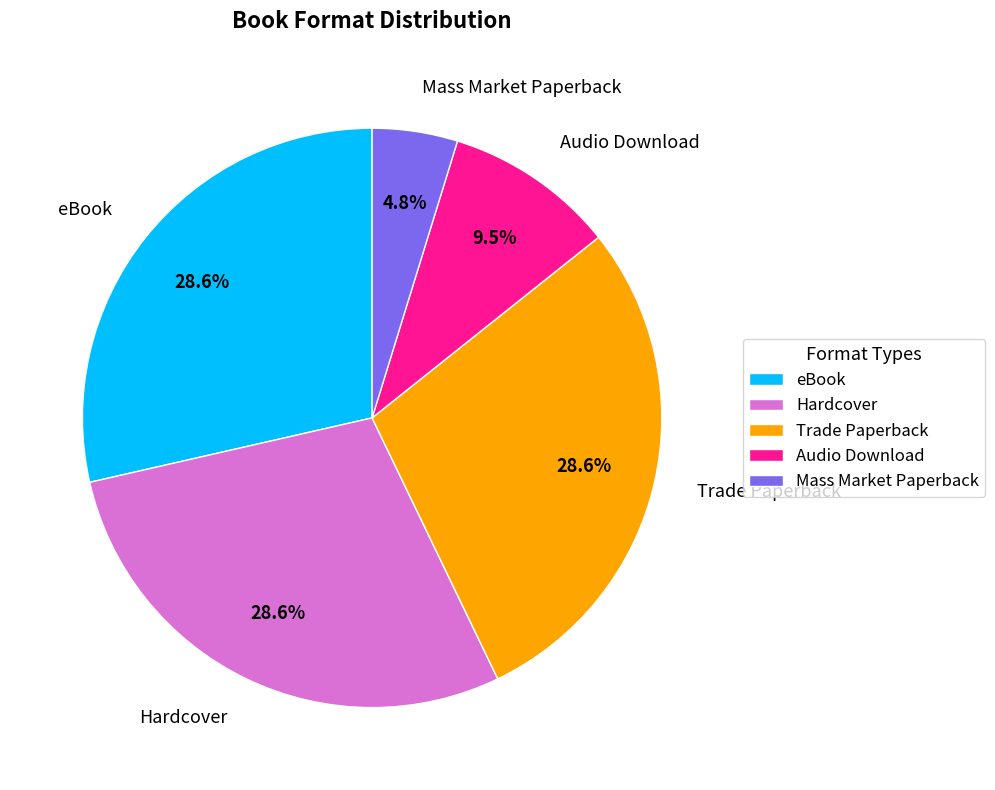

Approximately how many times larger is the value at Mass Market Paperback compared to Hardcover?

0.2